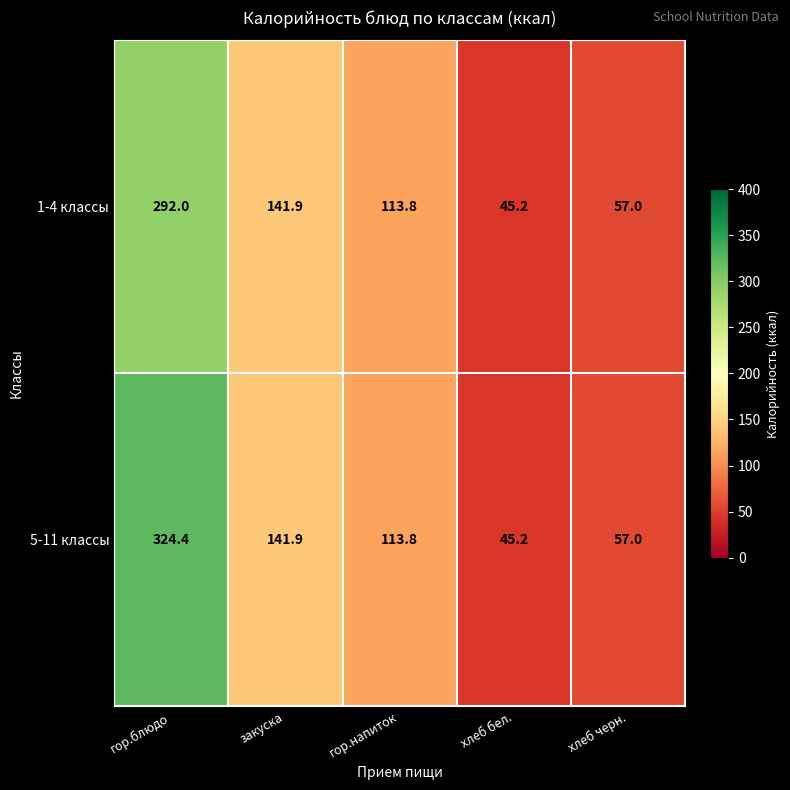

What is the sum of the 5-11 классы values at хлеб бел. and хлеб черн.?

102.2